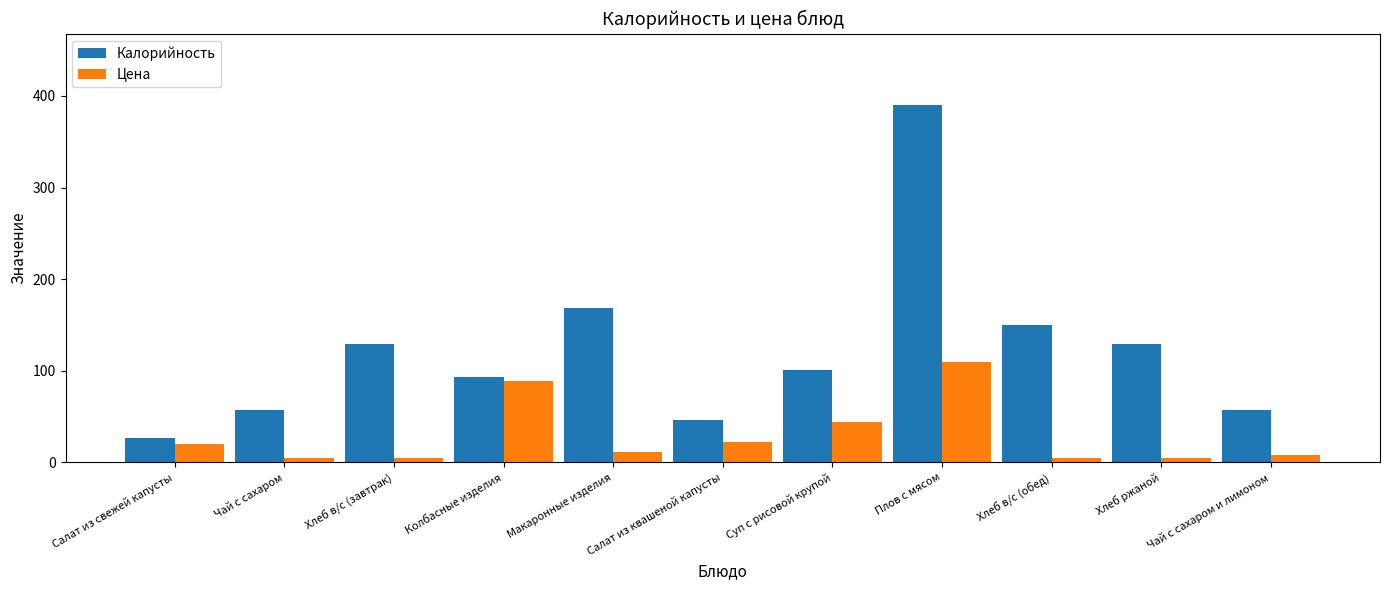

Which category has the lowest value in the Калорийность series?

Салат из свежей капусты